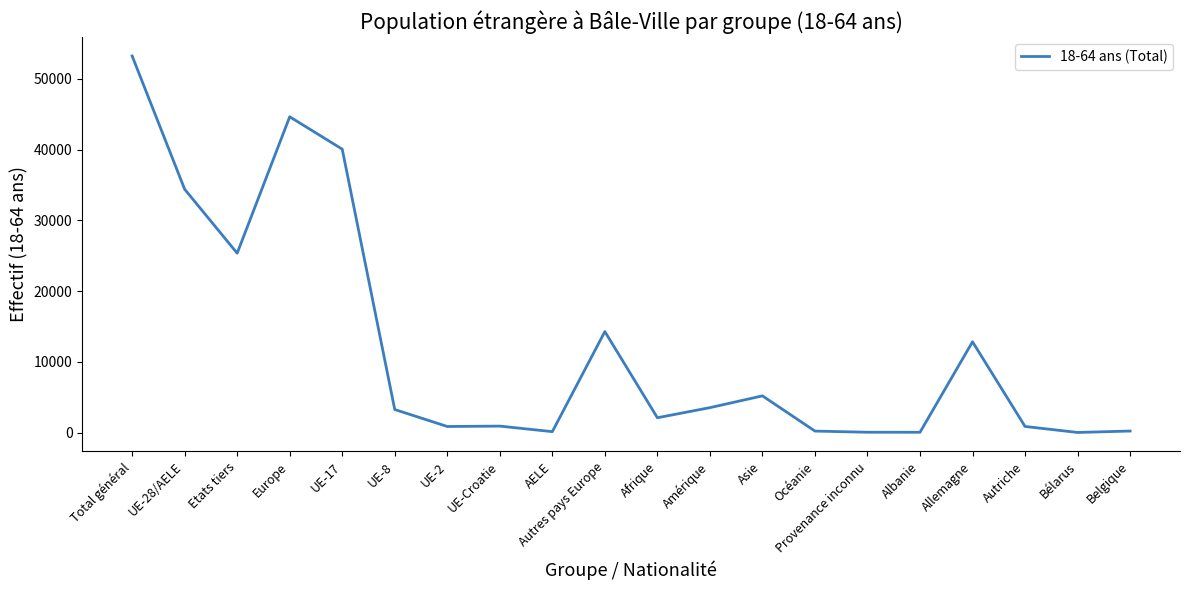

Where is the data nearest to the value 26620?

Etats tiers